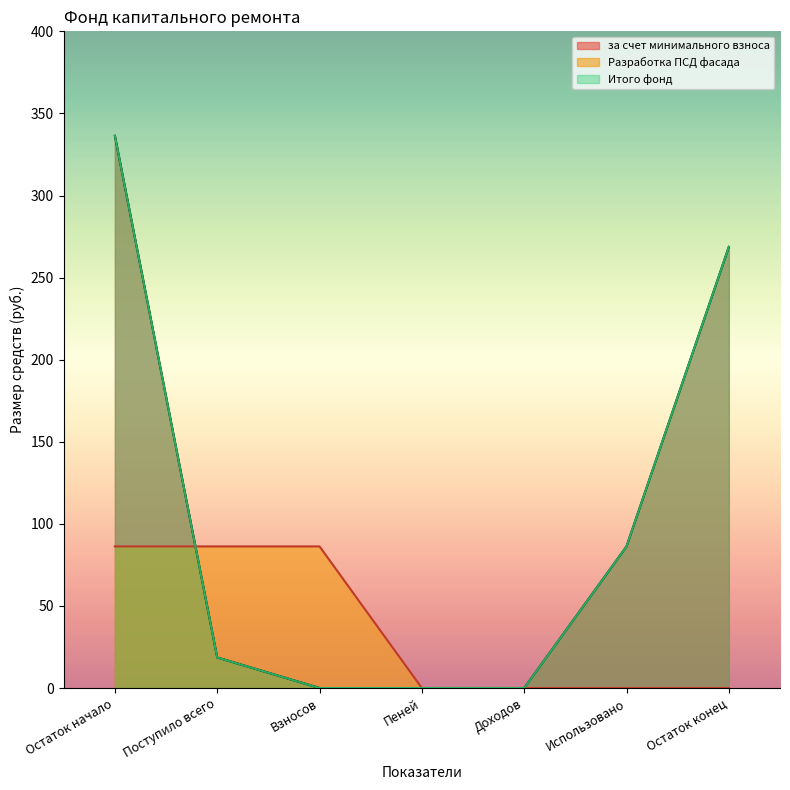

Which series has the widest spread of values?

за счет минимального взноса